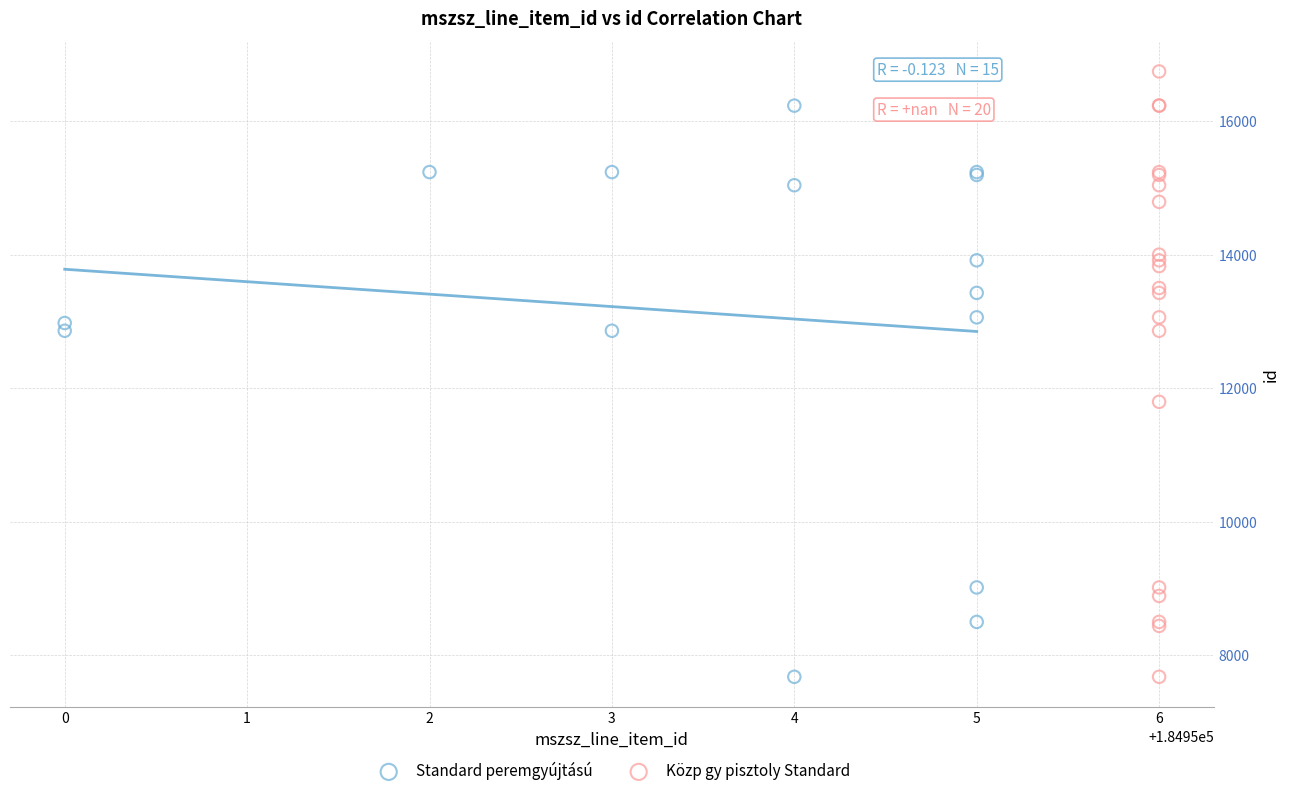

Which series has the widest spread of Y values?

Közp gy pisztoly Standard